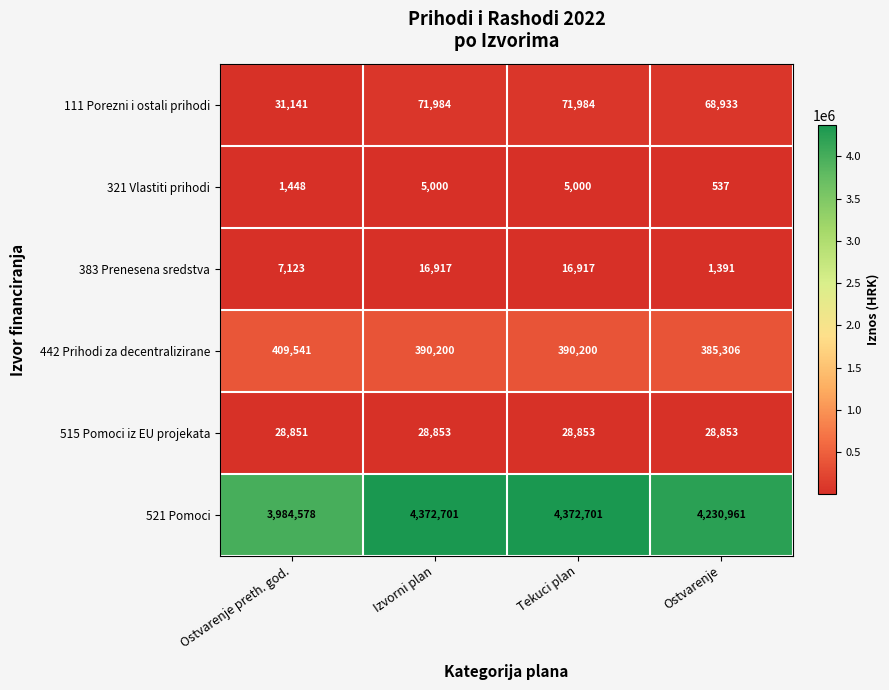

Reading right to left, transcribe all the data shown in this chart.

111 Porezni i ostali prihodi: 68933	71984	71984	31141
321 Vlastiti prihodi: 537	5000	5000	1448
383 Prenesena sredstva: 1391	16917	16917	7123
442 Prihodi za decentralizirane: 385306	390200	390200	409541
515 Pomoci iz EU projekata: 28853	28853	28853	28851
521 Pomoci: 4230961	4372701	4372701	3984578